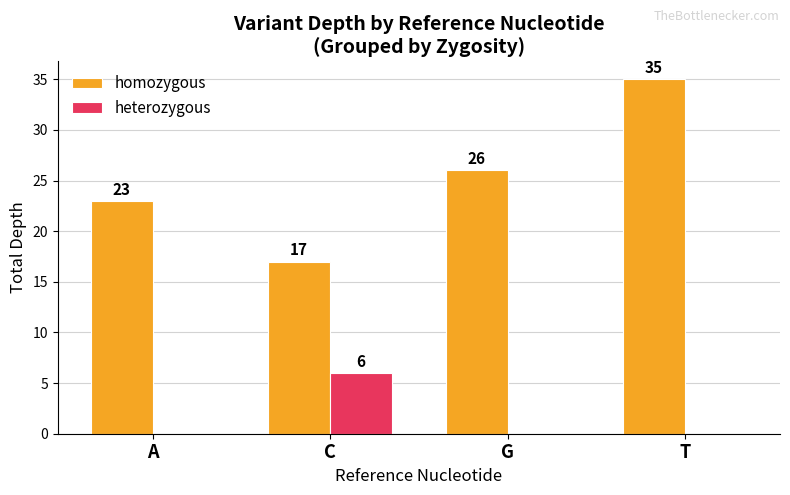

Which series changed the most between G and T?

homozygous